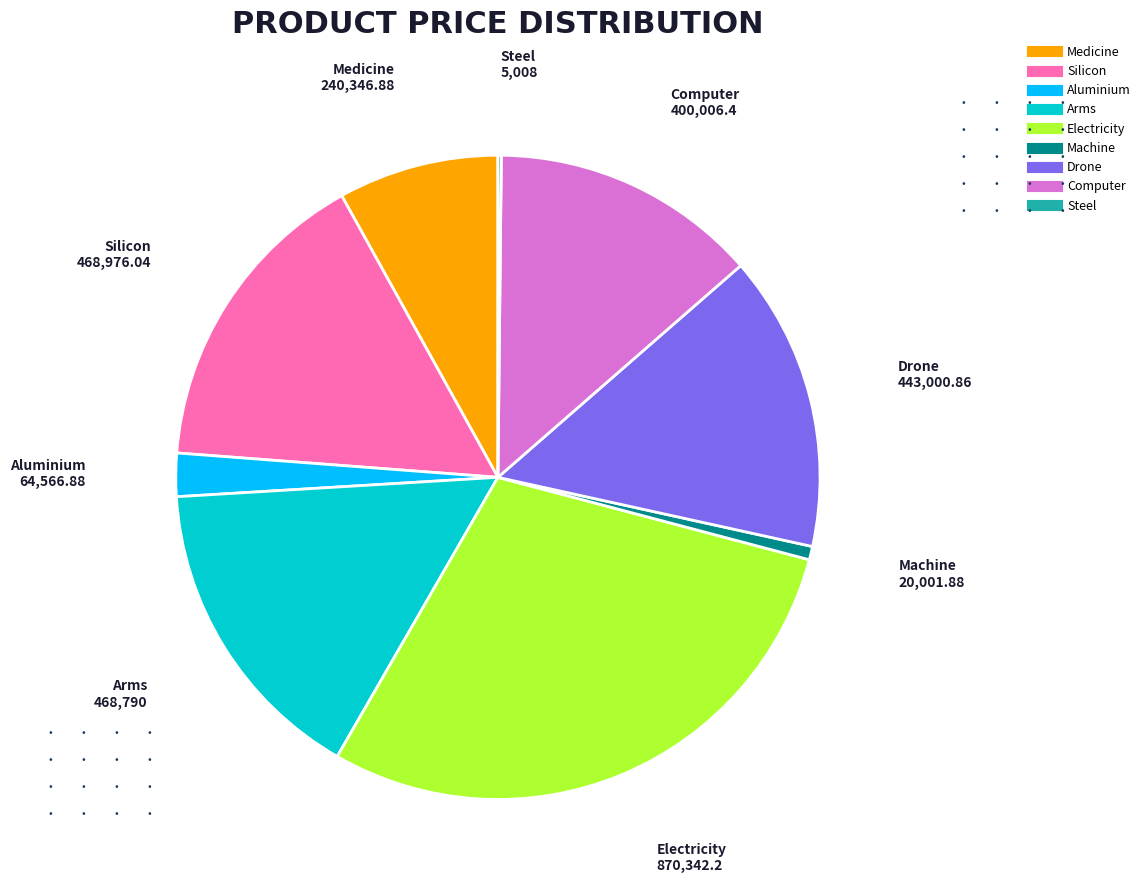

Between Machine and Silicon, which is larger?

Silicon